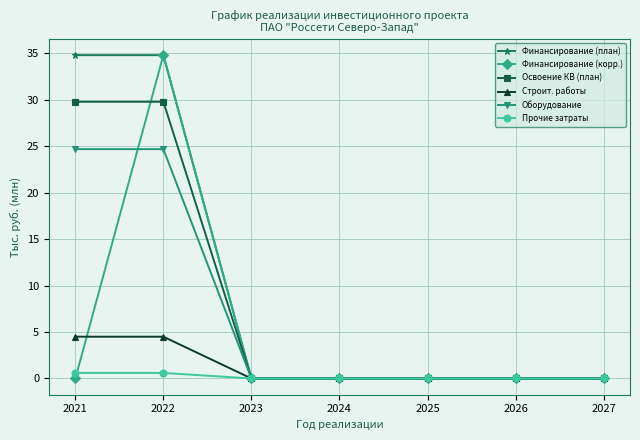

What is the difference between the maximum and minimum values in the Финансирование (план) series?

34.8